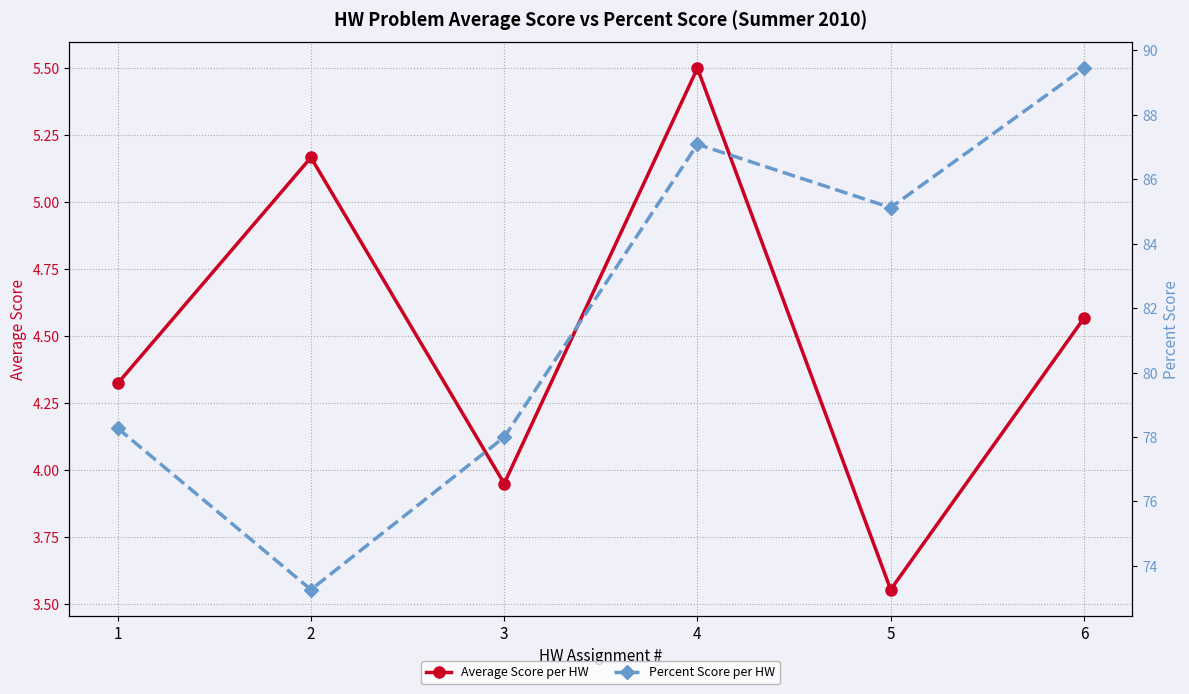

Rank the series at 1 from highest to lowest value.

Percent Score per HW, Average Score per HW